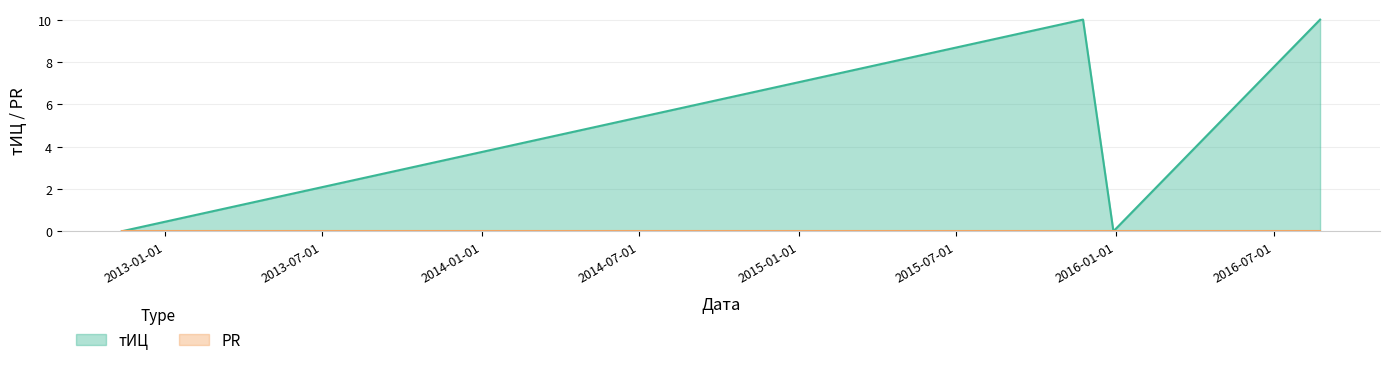

What is the value of the 4th point from the left?

10